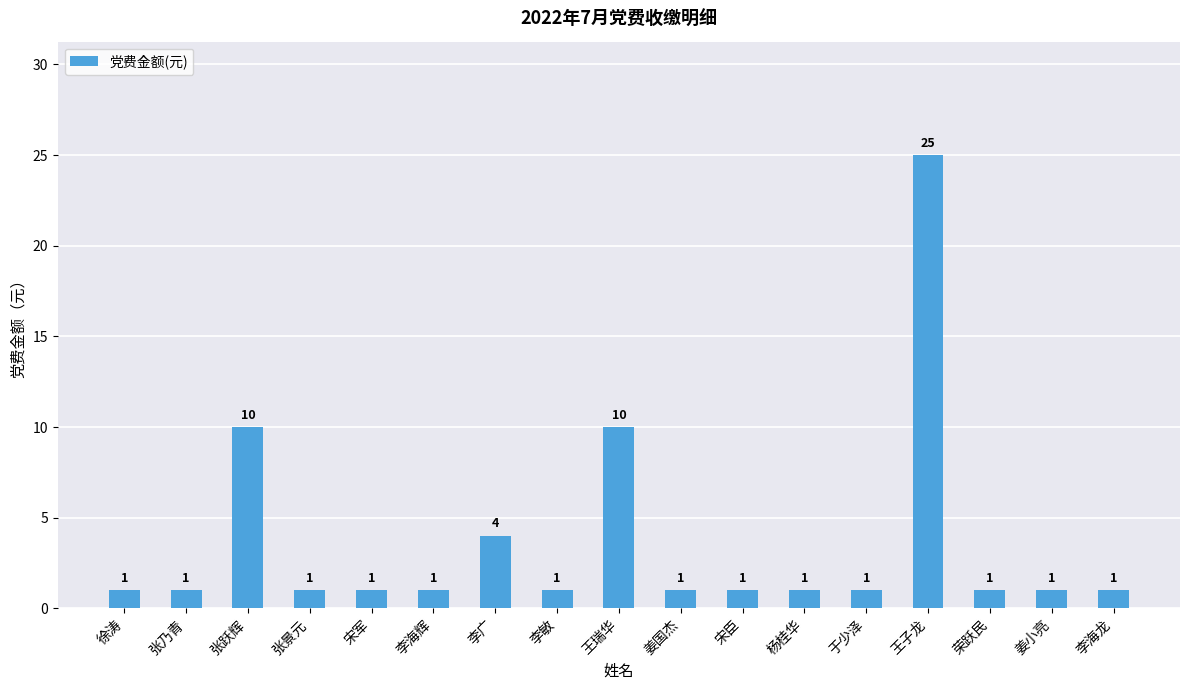

What is the label of the 17th bar from the right?

徐涛